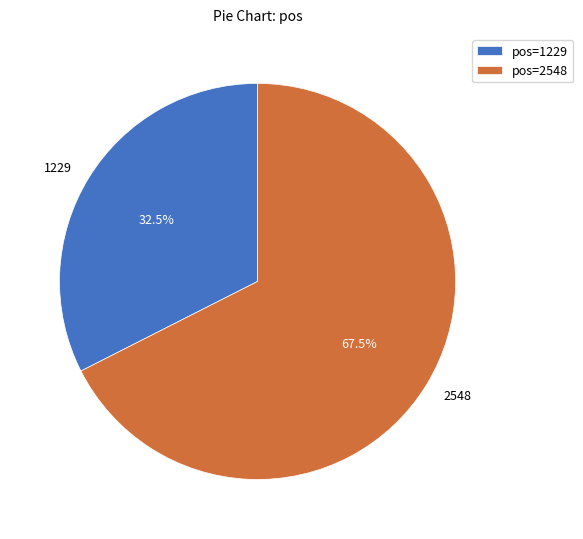

Which slice represents more than half of the pie?

2548